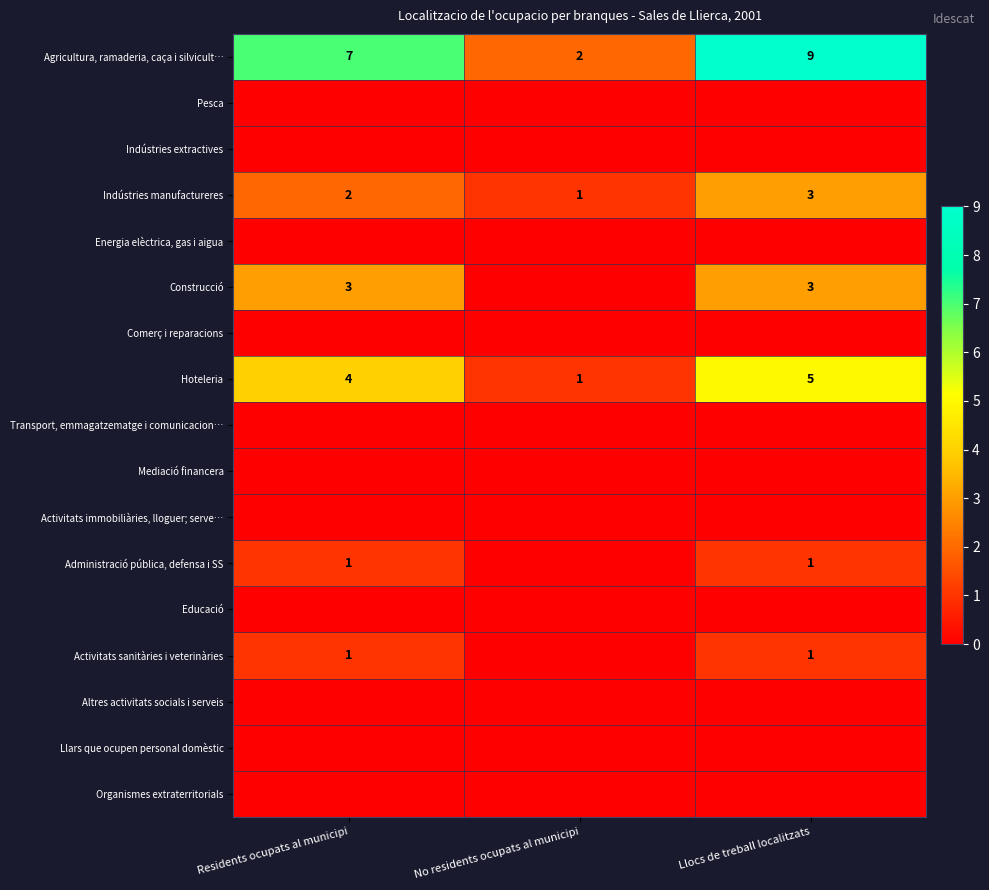

At which category does the chart reach its peak across all series?

Llocs de treball localitzats